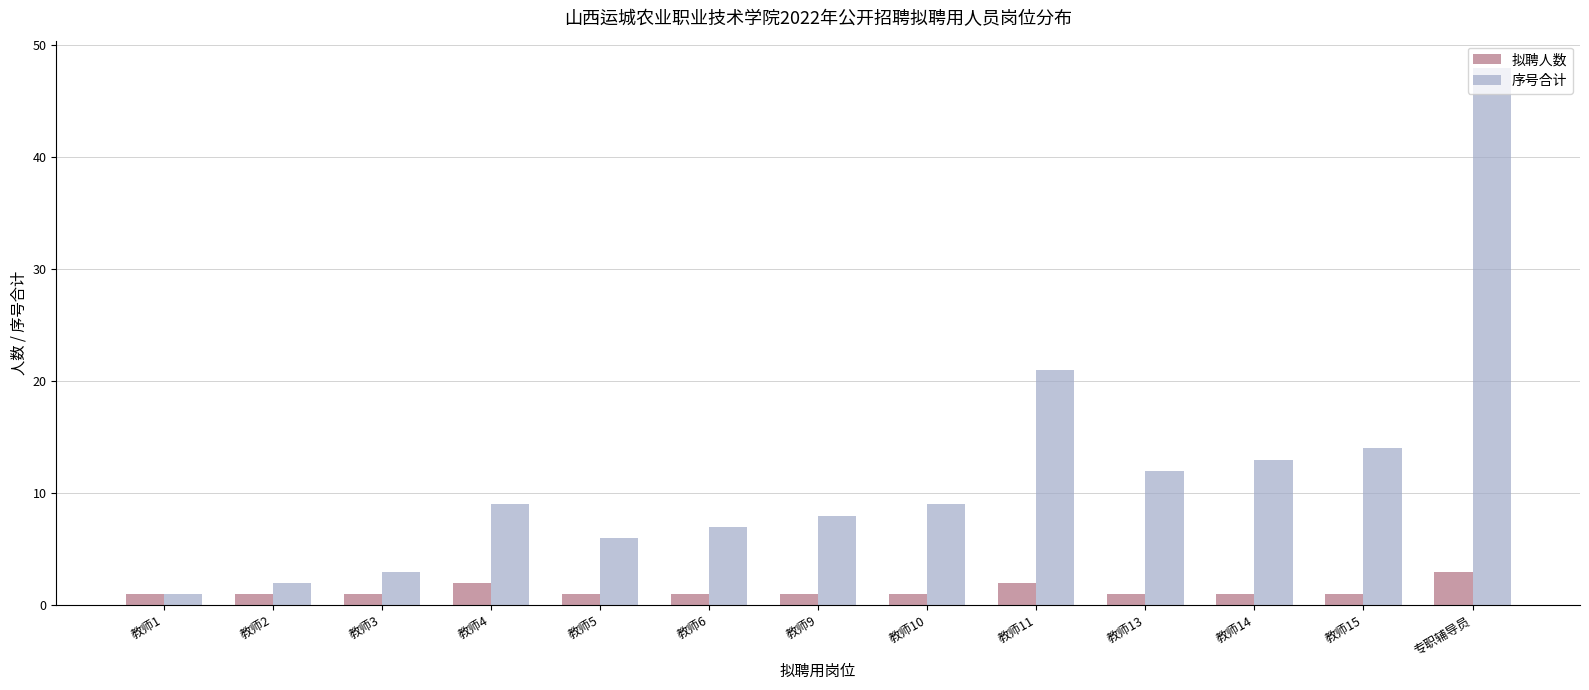

Which series has the widest spread of values?

序号合计